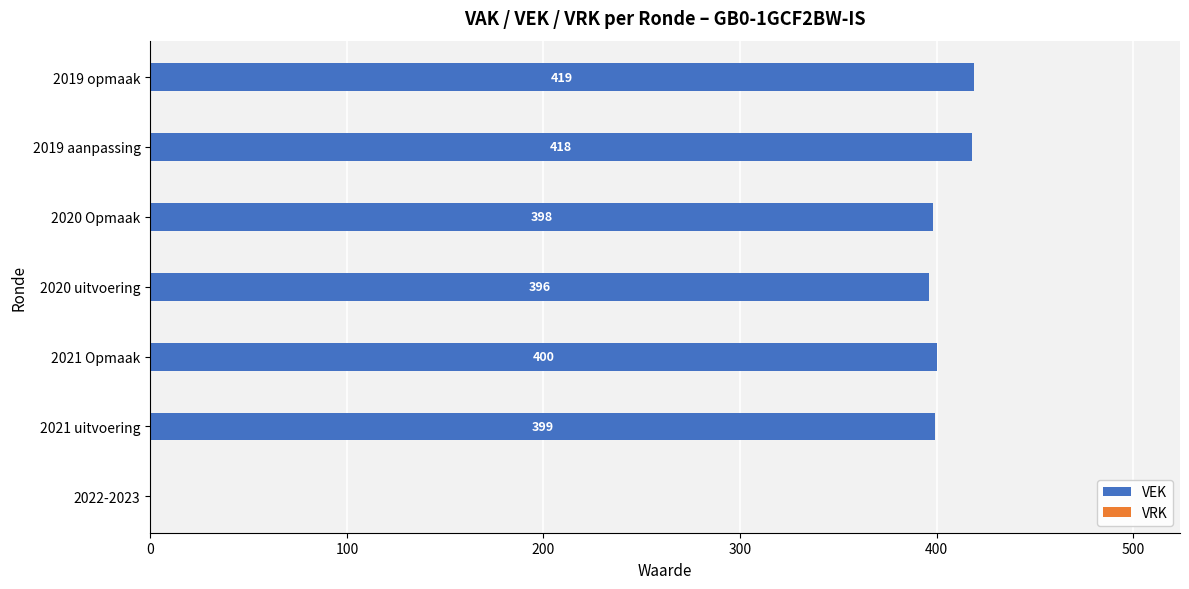

Which label corresponds to the largest value in the chart?

2019 opmaak